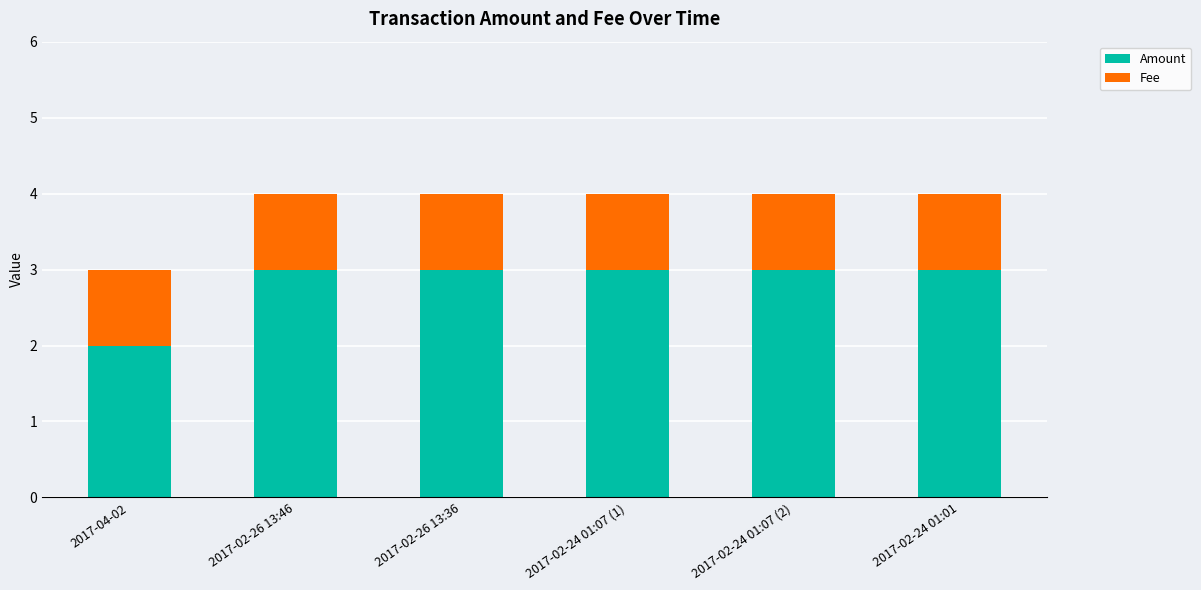

Are the bars horizontal?

No